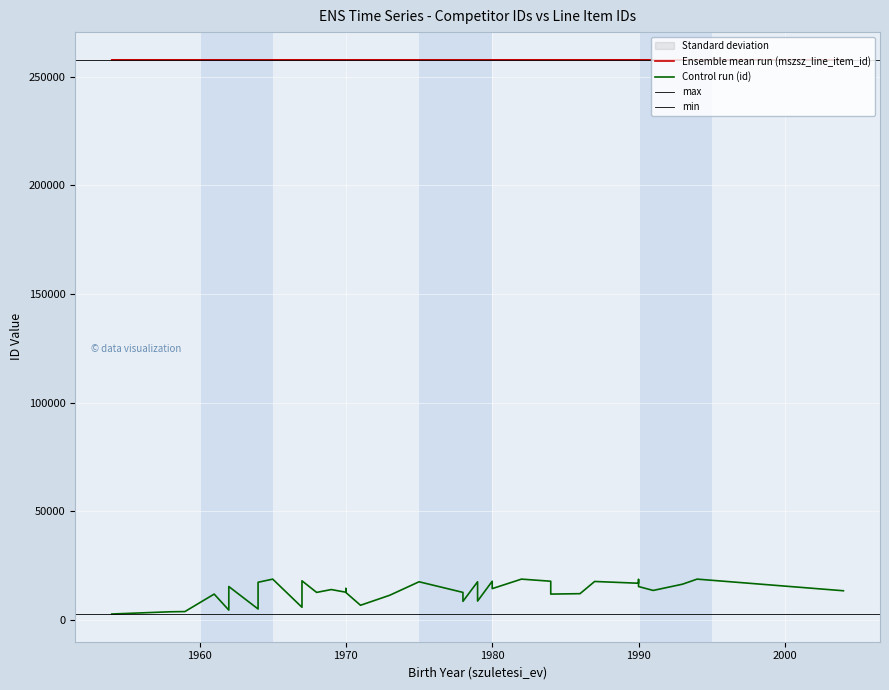

True or false: mszsz_line_item_id and id cross at least once.

False